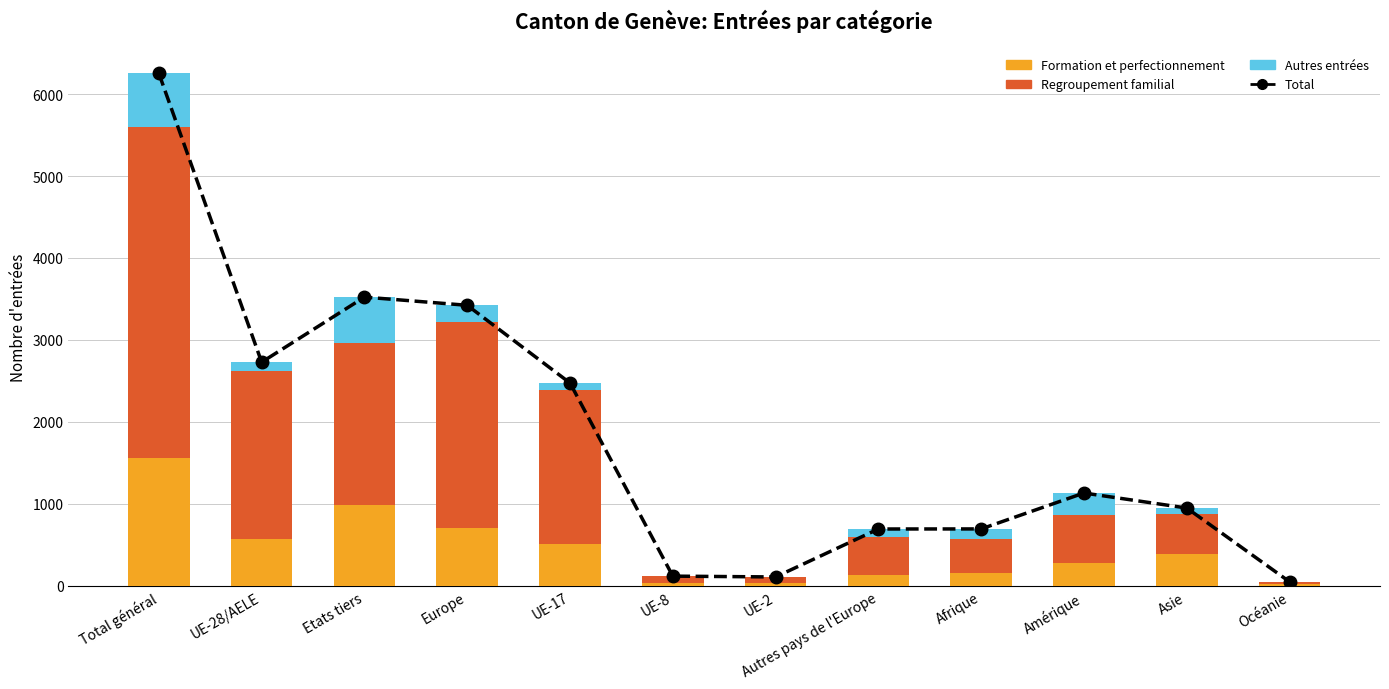

What position from the right is UE-8?

7